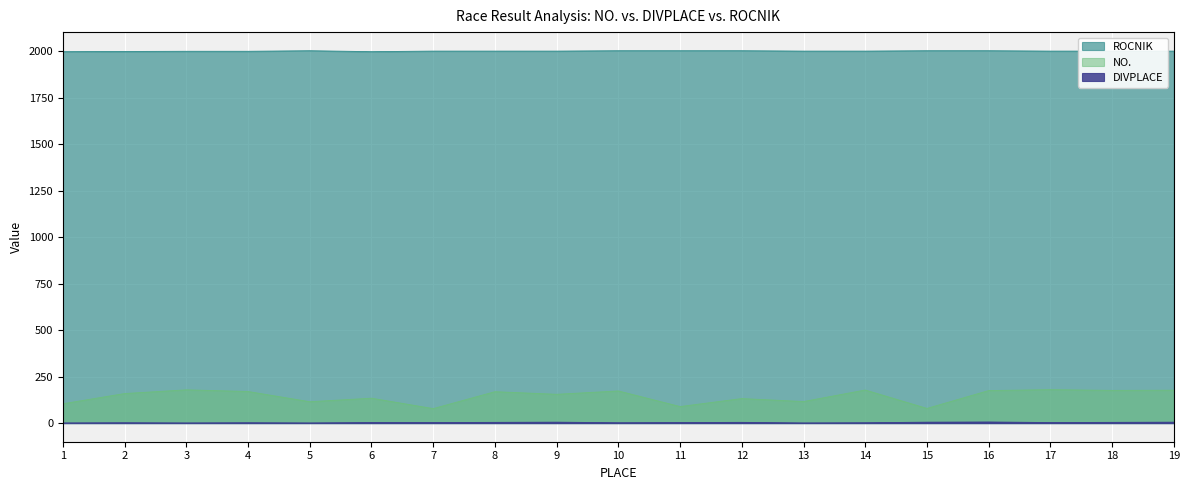

True or false: DIVPLACE and ROCNIK intersect in this chart.

False